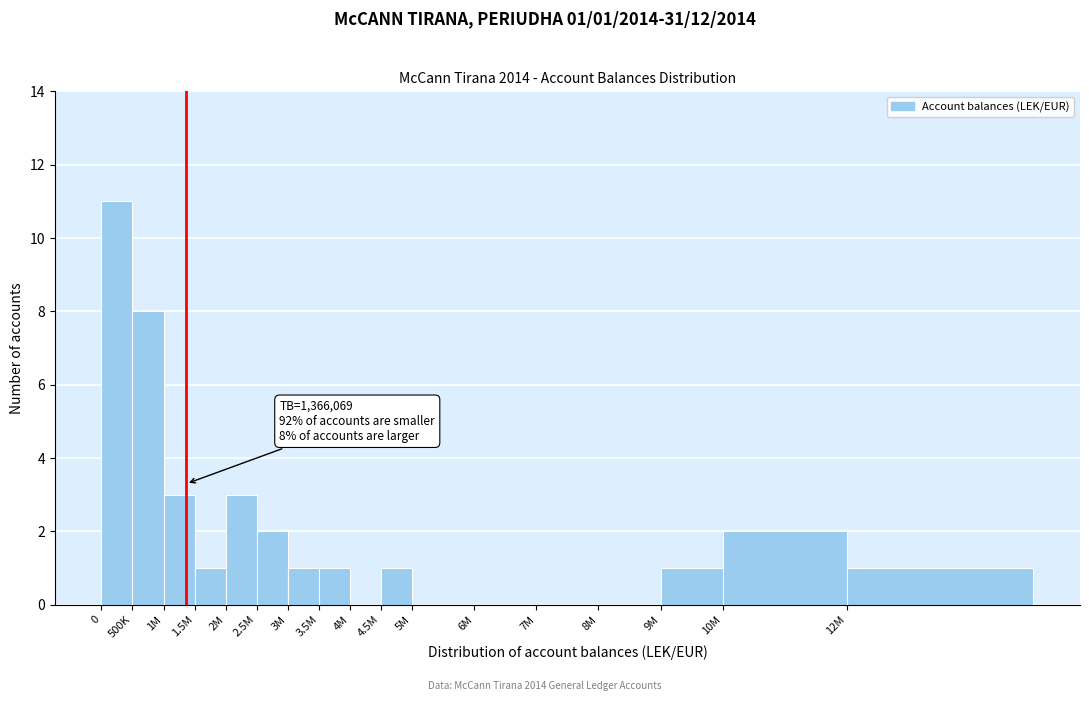

Reading left to right, what are all the values shown in this chart?

0=11	500K=8	1M=3	1.5M=1	2M=3	2.5M=2	3M=1	3.5M=1	4M=0	4.5M=1	5M=0	6M=0	7M=0	8M=0	9M=1	10M=2	12M=1